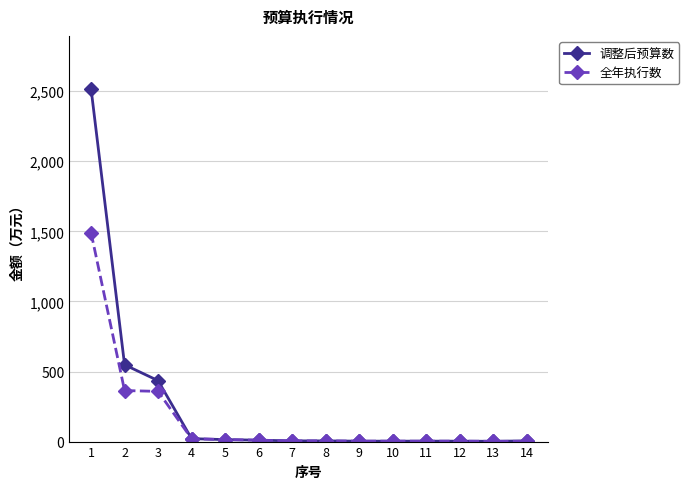

The value of 全年执行数 at 2 is 217.4. True or false?

False